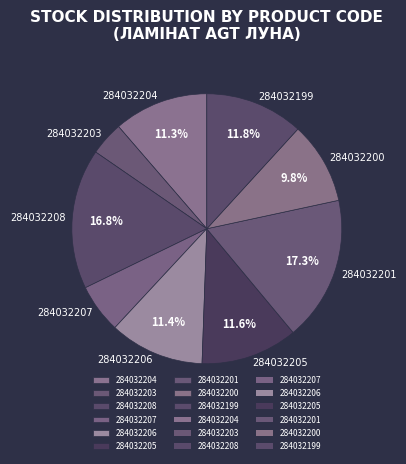

Which has a higher value, 284032201 or 284032203?

284032201